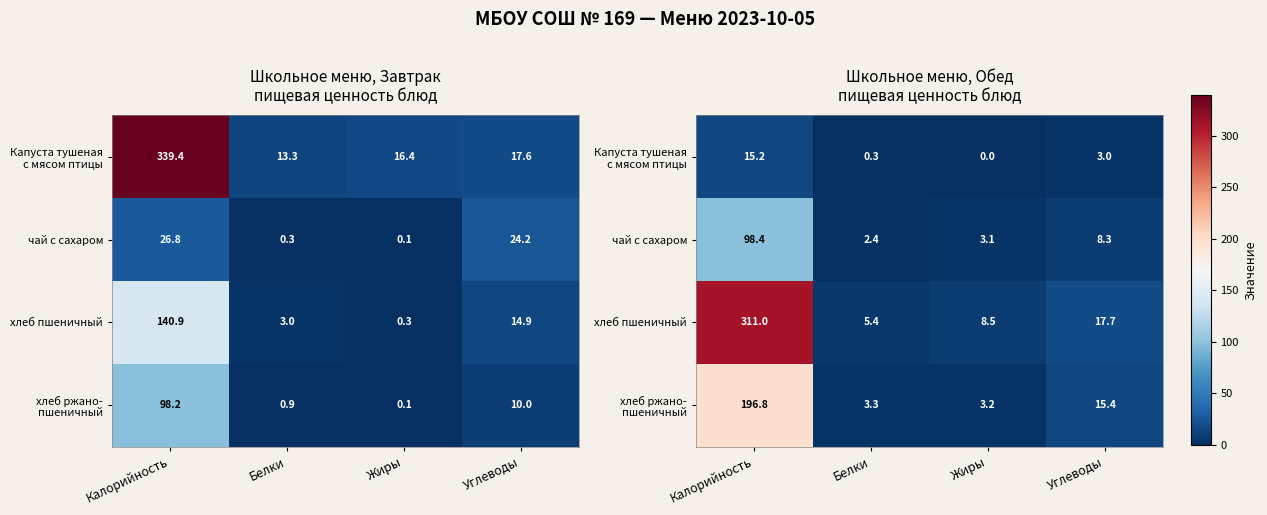

What is the approximate value of хлеб ржано- пшеничный at Белки?

3.3